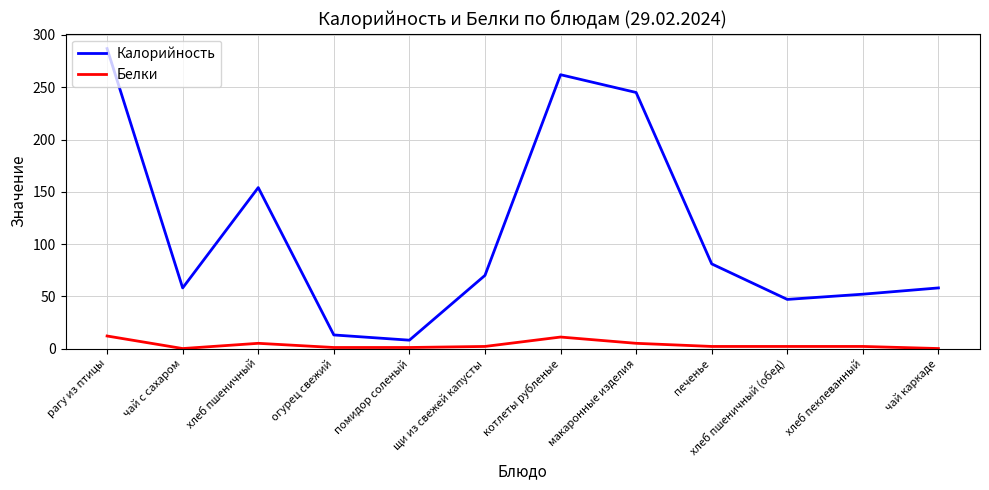

Which category has the highest value across all series?

рагу из птицы